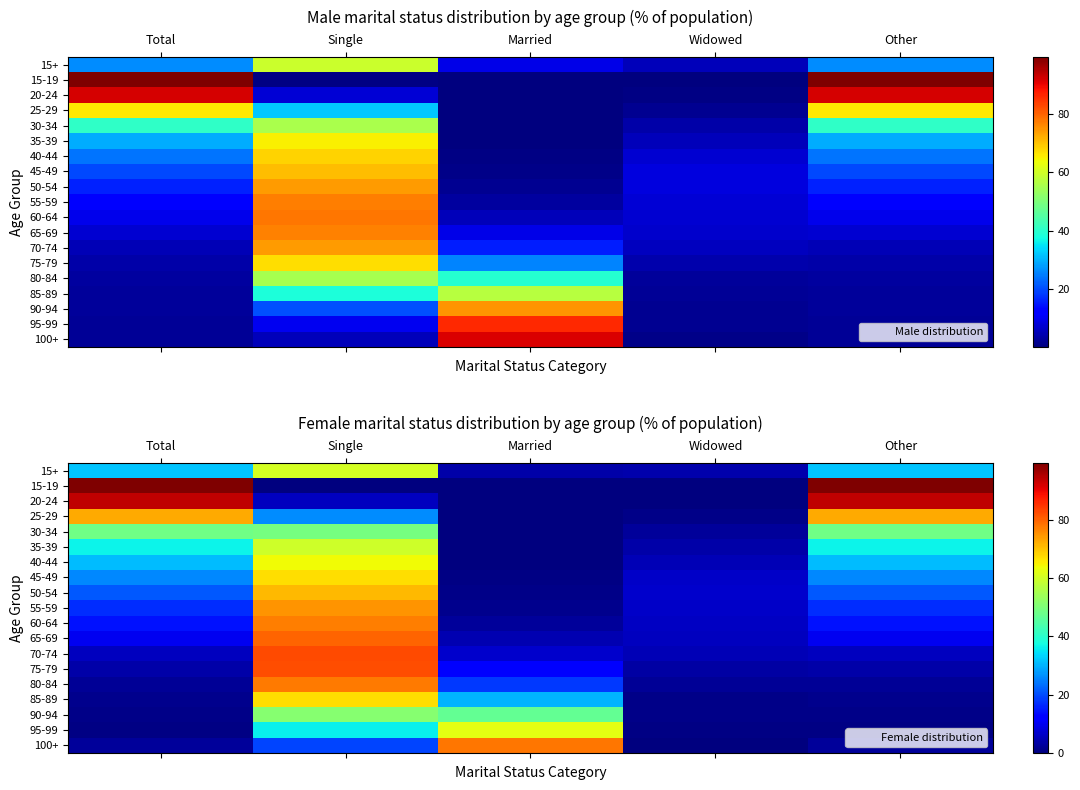

The value of 50-54 at Married is 0.8. True or false?

True